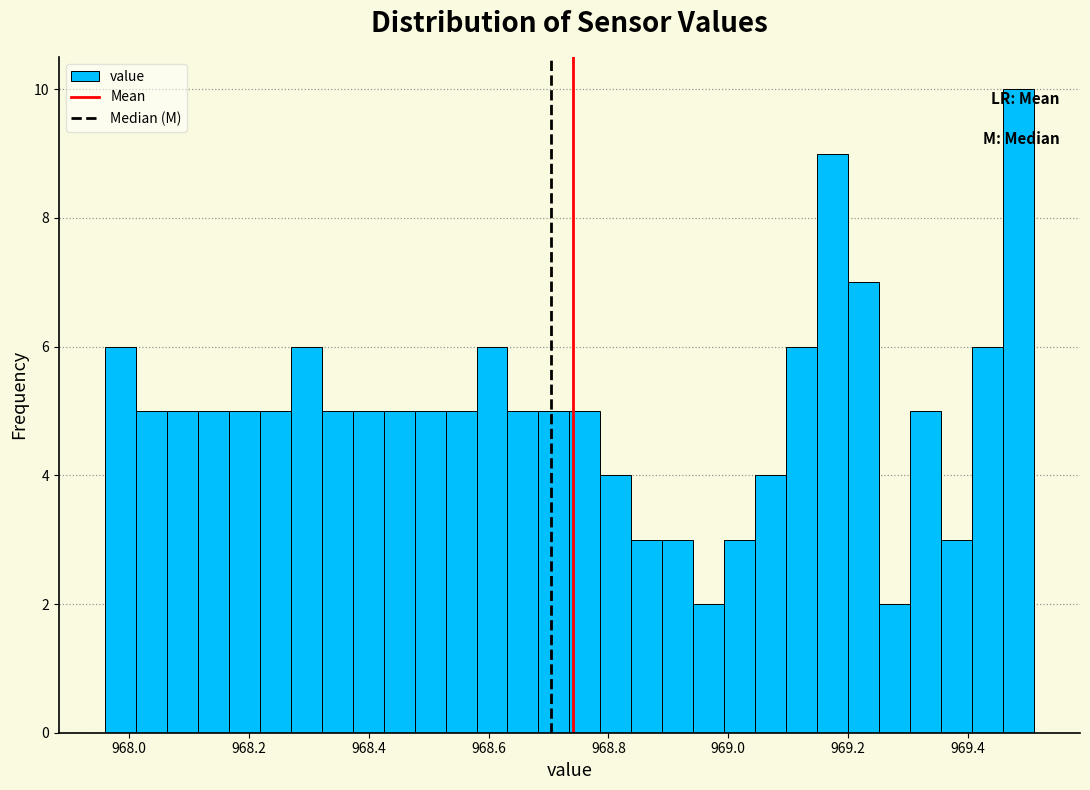

Read against the x-axis, roughly where is the centre of the tallest bar?

969.48